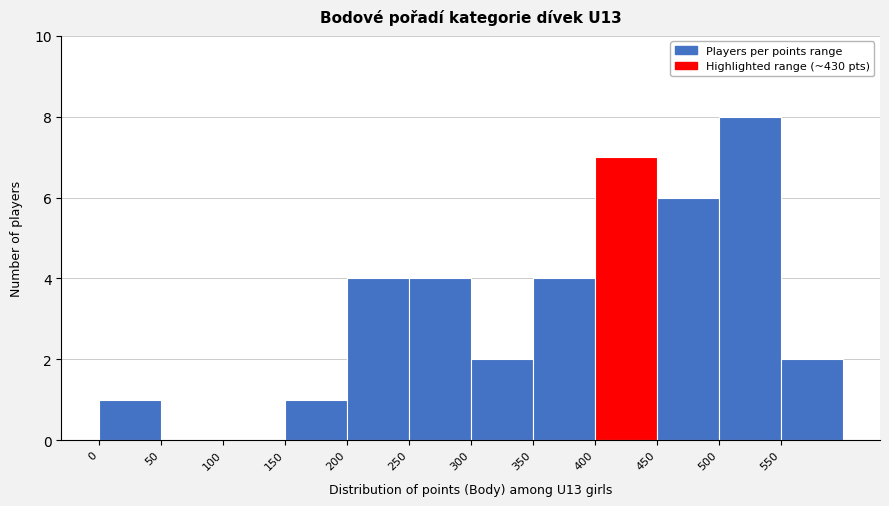

What is the height of the bar covering 150 to 200 on the x-axis? The values are not printed on the chart, so give them approximately, as read against the axis.

1